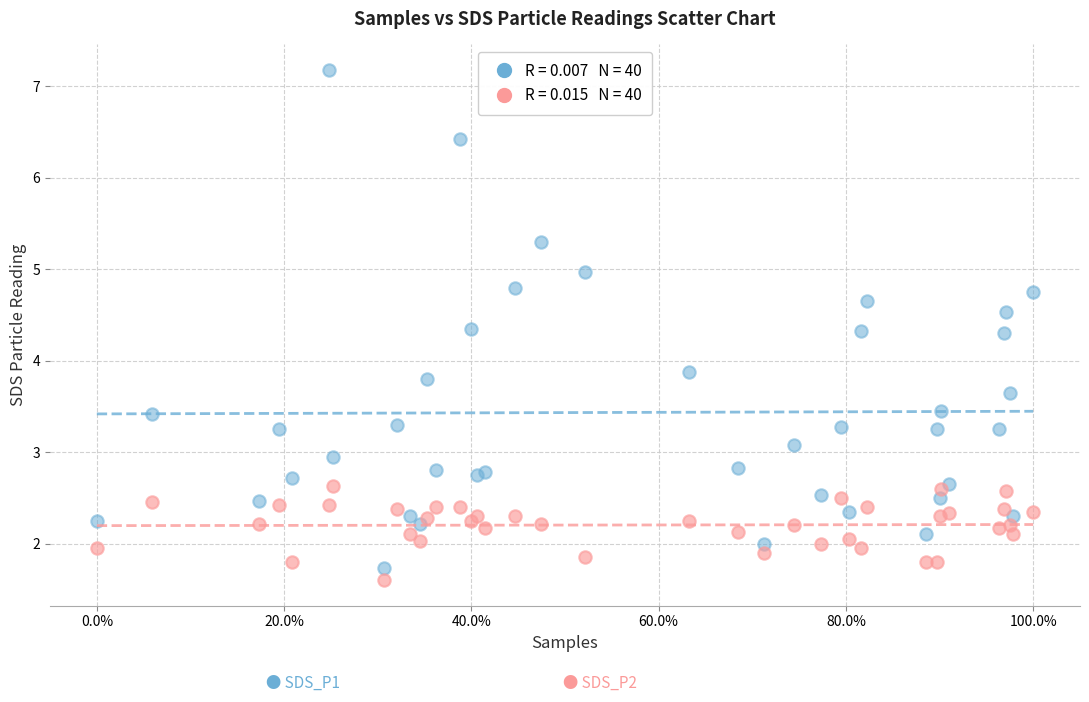

Across all series, what Y value is closest to 4?

3.9